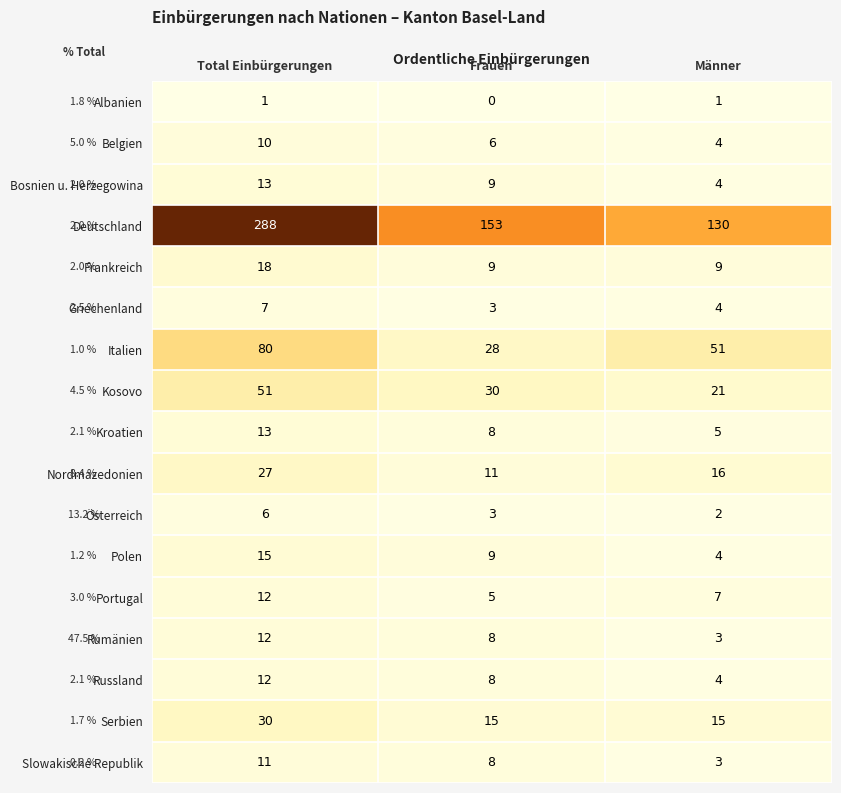

The Serbien series shows 21 at Frauen. True or false?

False